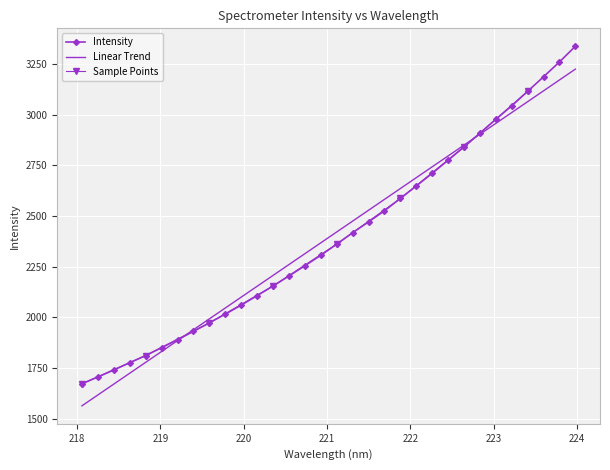

List the labels in order of value, smallest first.

218.0596, 218.2508, 218.442, 218.6332, 218.8244, 219.0156, 219.2067, 219.3979, 219.589, 219.7801, 219.9712, 220.1623, 220.3533, 220.5444, 220.7354, 220.9264, 221.1174, 221.3083, 221.4993, 221.6902, 221.8812, 222.0721, 222.263, 222.4538, 222.6447, 222.8355, 223.0264, 223.2172, 223.408, 223.5987, 223.7895, 223.9802